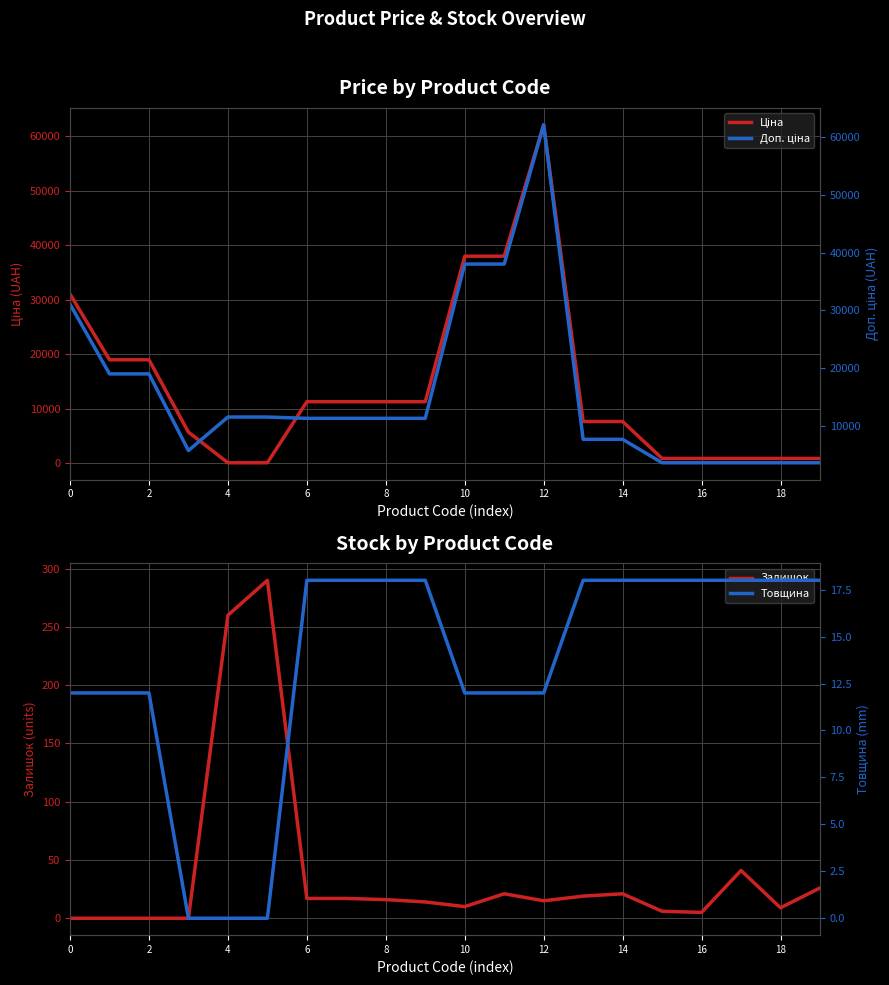

Which series has the widest spread of values?

Ціна